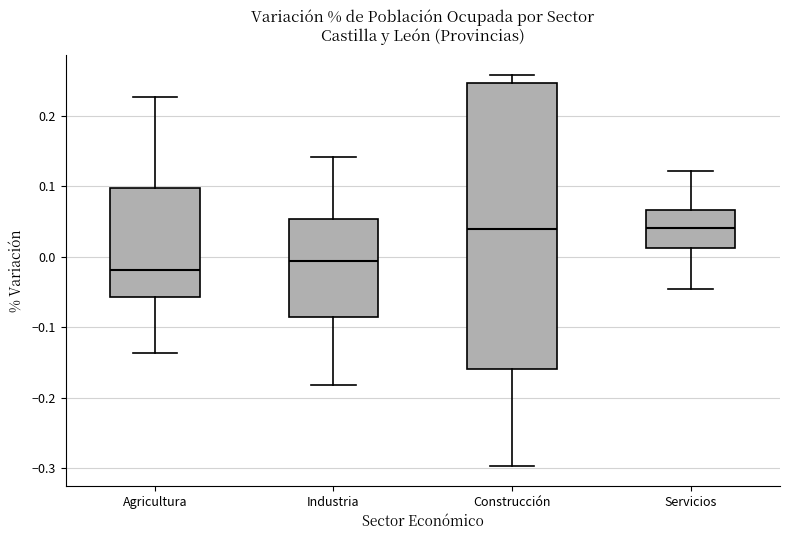

Which box is the tallest, from its lower edge to its upper edge?

Construcción